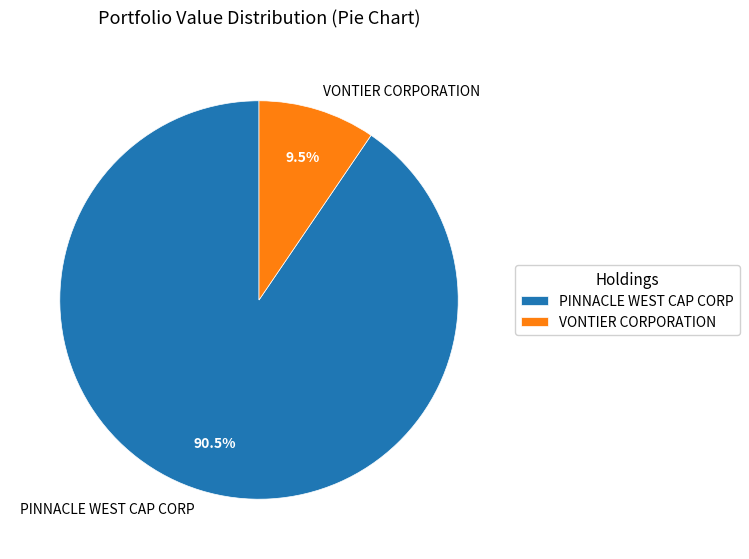

Count the number of slices in the pie.

2